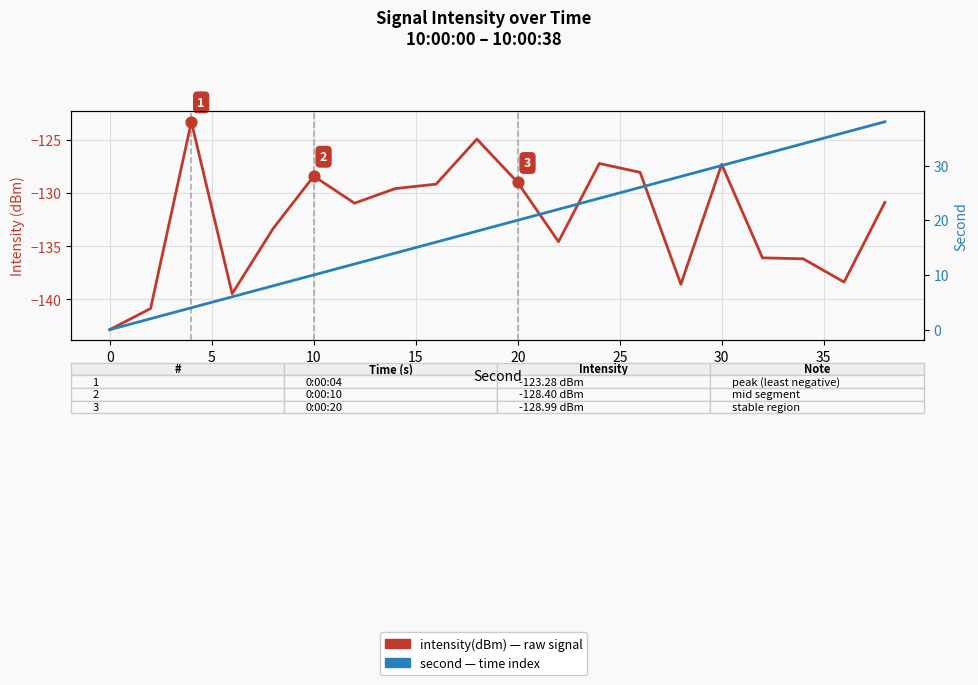

Which series has the widest spread of Y values?

second